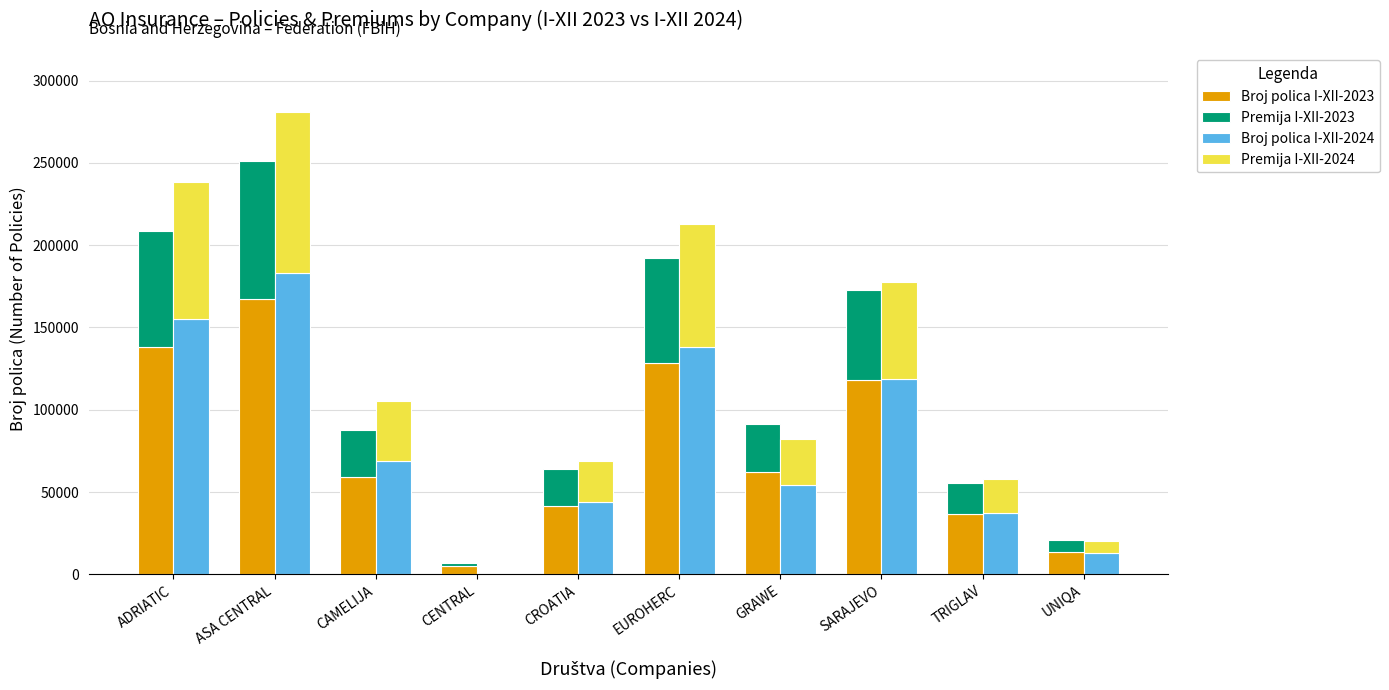

Between GRAWE and TRIGLAV, which series saw the biggest shift?

Broj polica I-XII-2023